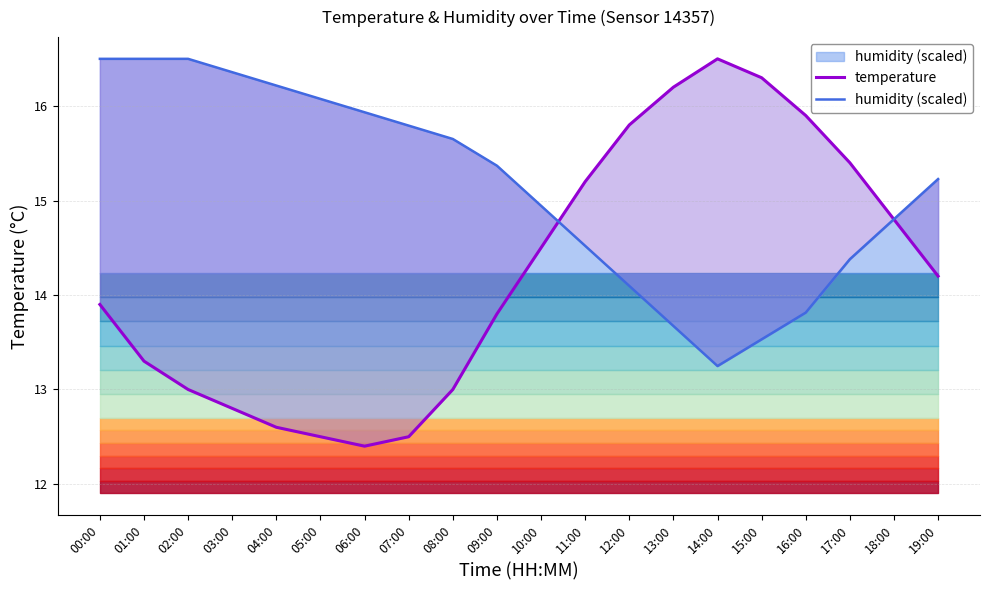

Which has a higher value, 16:00 or 02:00?

16:00